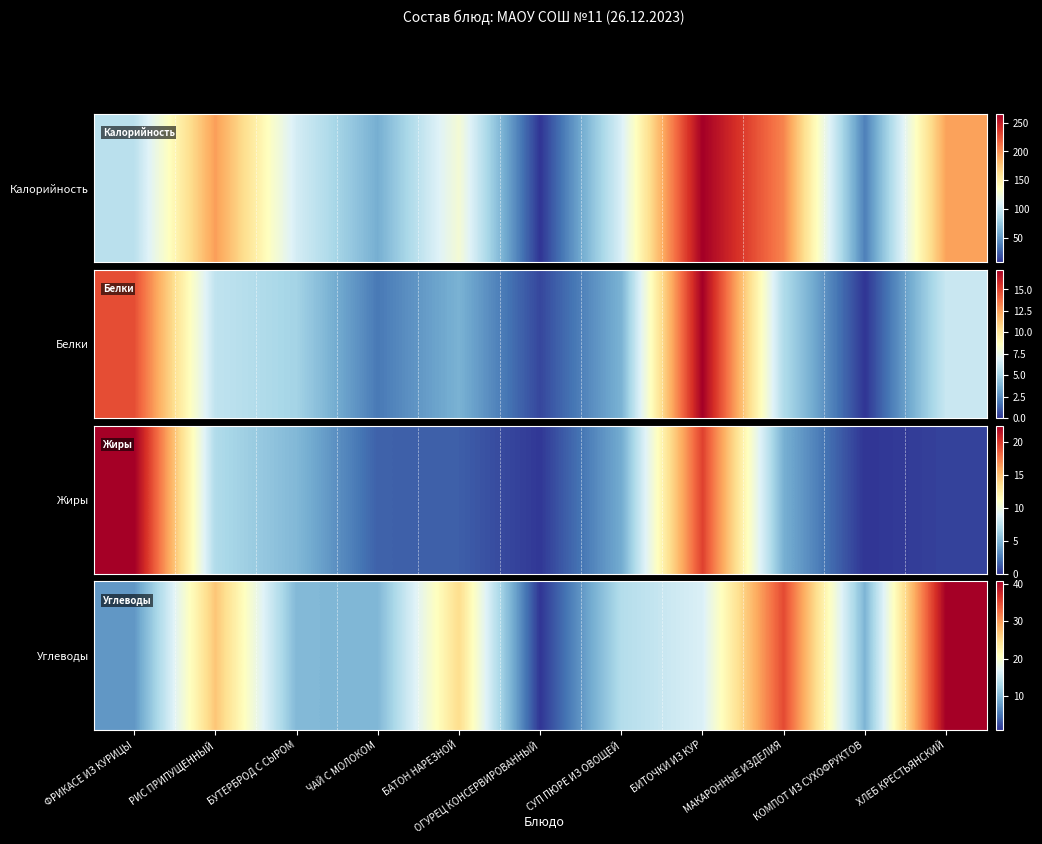

Reading right to left, extract all data points from this chart.

ХЛЕБ КРЕСТЬЯНСКИЙ=40.6	КОМПОТ ИЗ СУХОФРУКТОВ=9.7	МАКАРОННЫЕ ИЗДЕЛИЯ=34.9	БИТОЧКИ ИЗ КУР=16.5	СУП ПЮРЕ ИЗ ОВОЩЕЙ=13.6	ОГУРЕЦ КОНСЕРВИРОВАННЫЙ=1.0	БАТОН НАРЕЗНОЙ=24.9	ЧАЙ С МОЛОКОМ=9.9	БУТЕРБРОД С СЫРОМ=10.0	РИС ПРИПУЩЕННЫЙ=26.8	ФРИКАСЕ ИЗ КУРИЦЫ=7.4